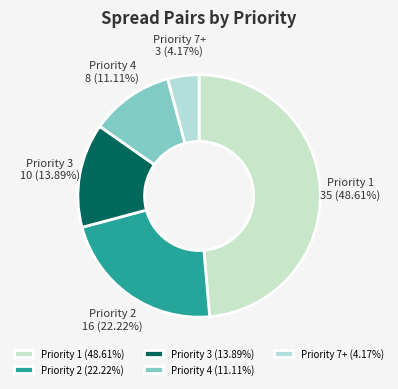

What is the total percentage of Priority 7+ and Priority 4?

15.3%